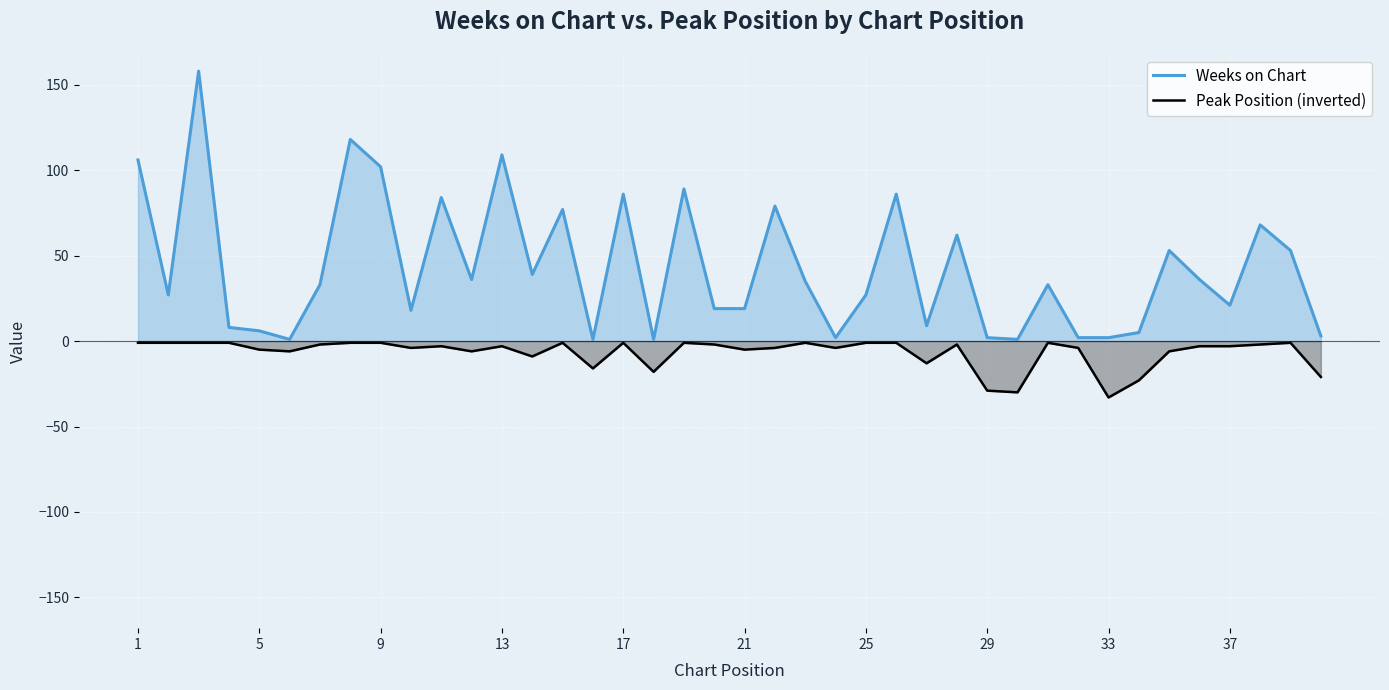

True or false: Peak Position (inverted) and Weeks on Chart intersect in this chart.

False